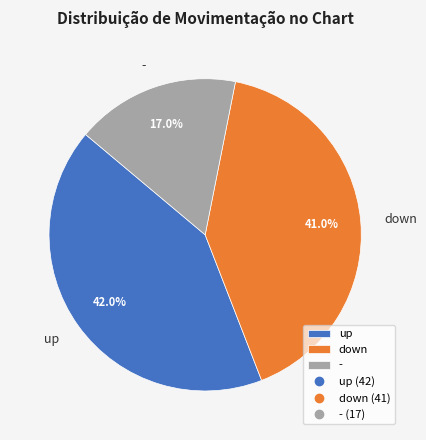

To the nearest percent, what is the difference between the up and - slice percentages?

25%